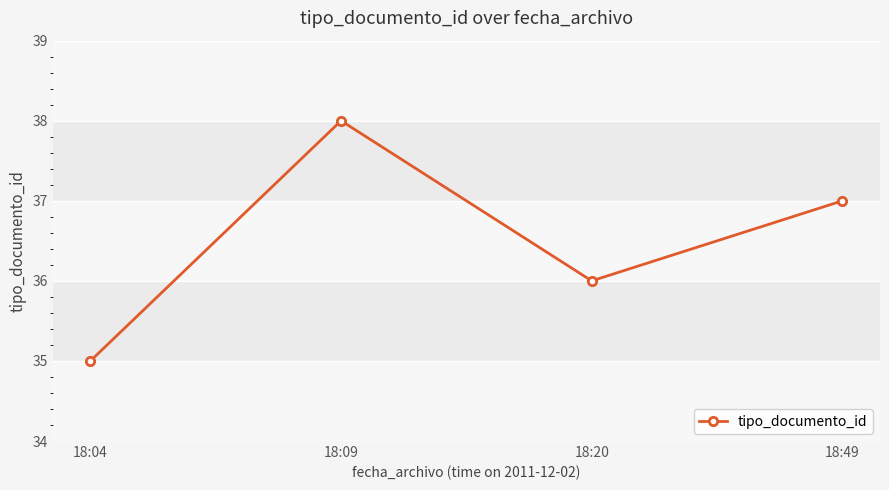

At which category does the data reach its first local peak?

18:09